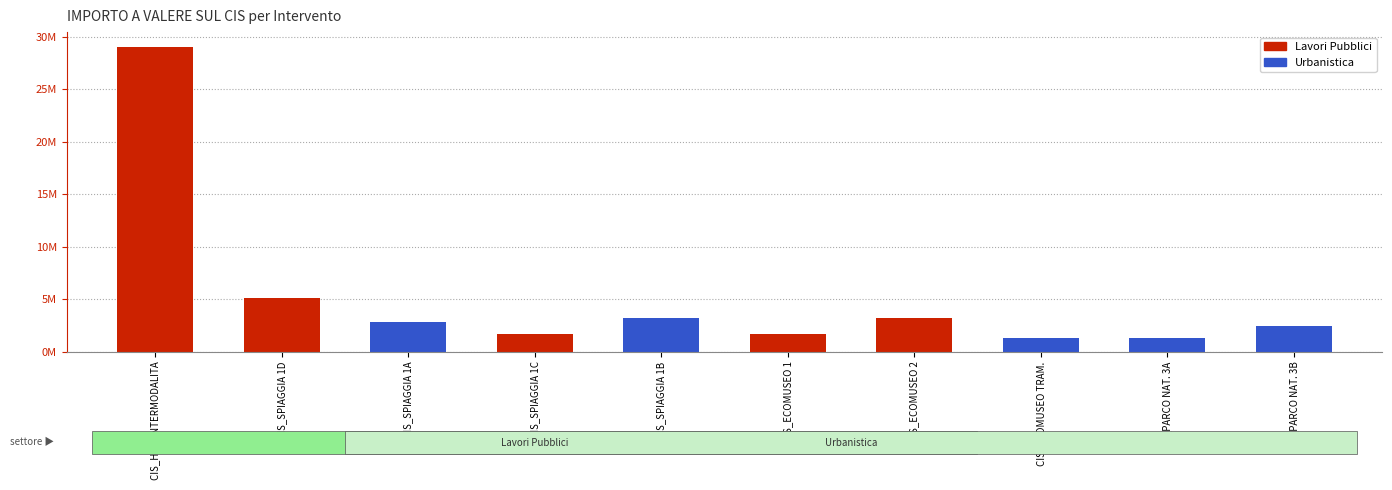

What is the value of the Lavori Pubblici bar at the 2nd from the left?

5100000